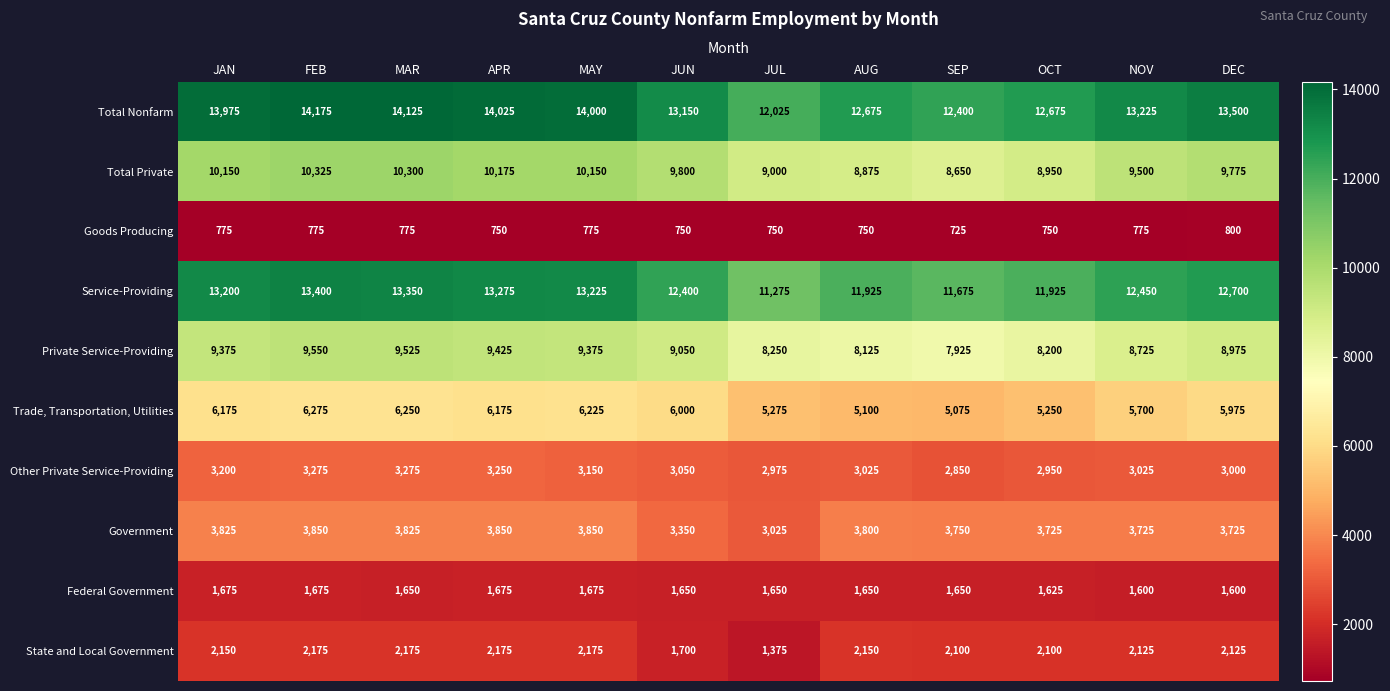

What is the maximum value shown in the chart?

14175